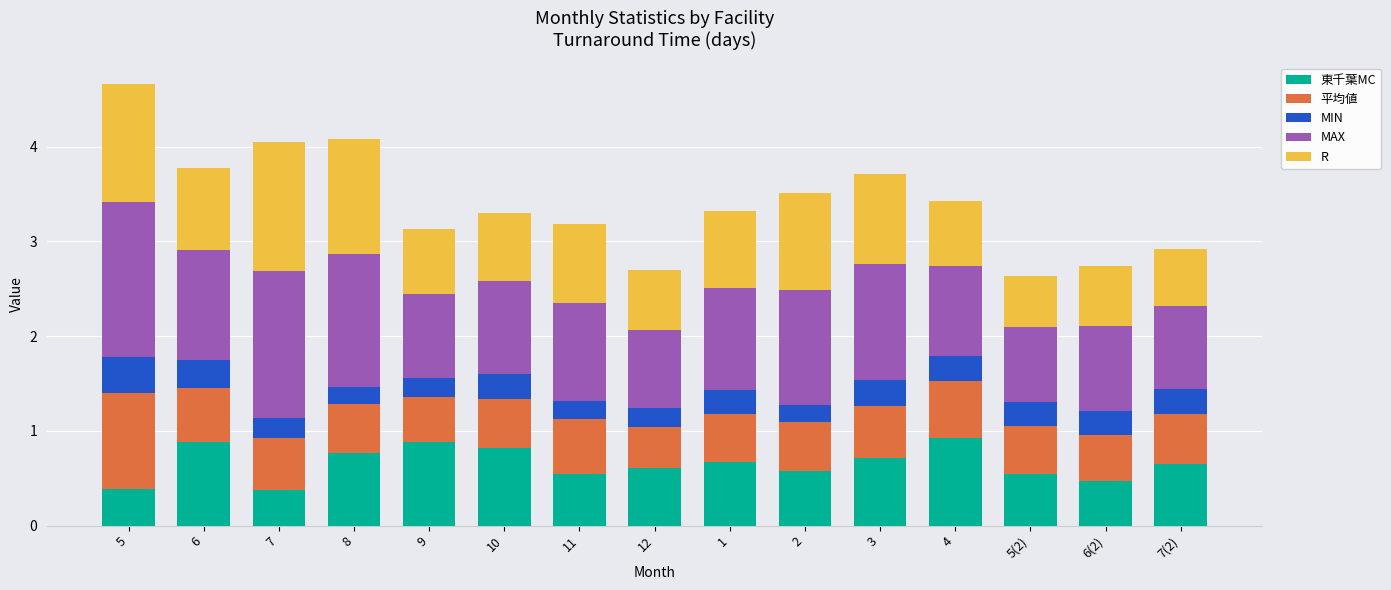

What is the average value of the 東千葉MC series?

0.7